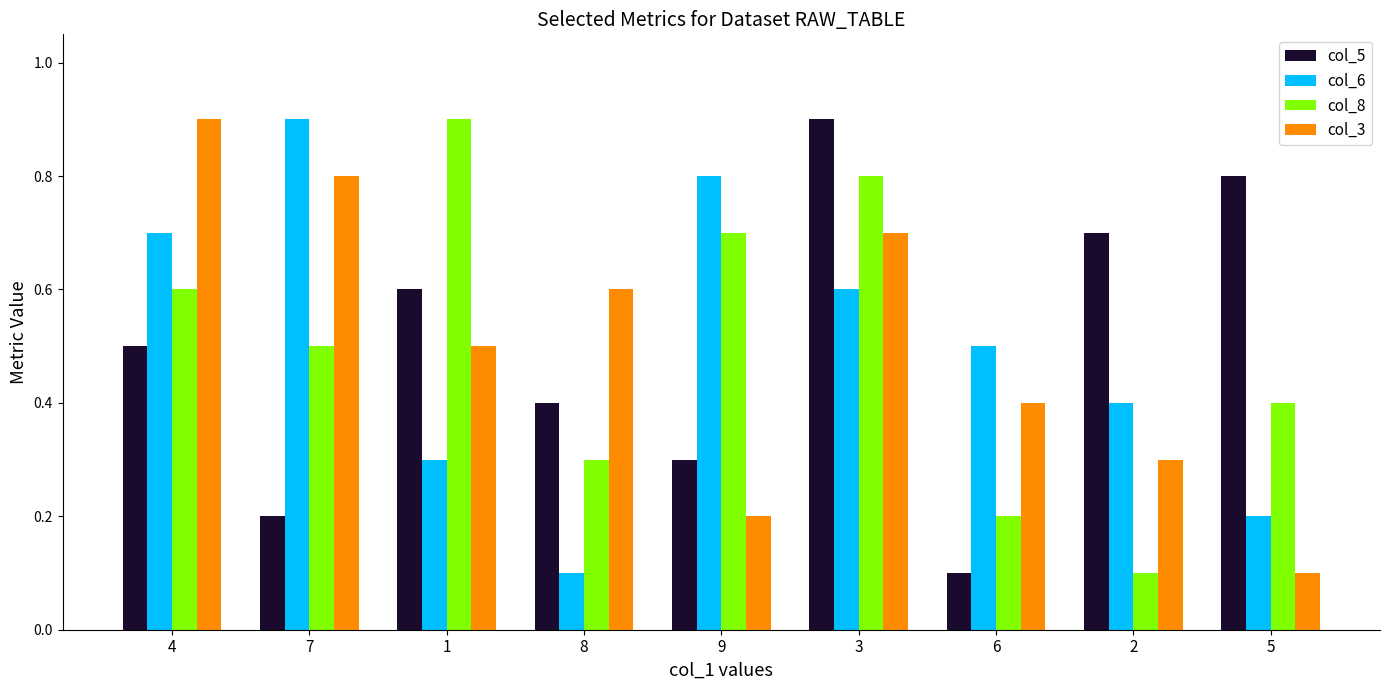

Rank the series at 6 from highest to lowest value.

col_6, col_3, col_8, col_5